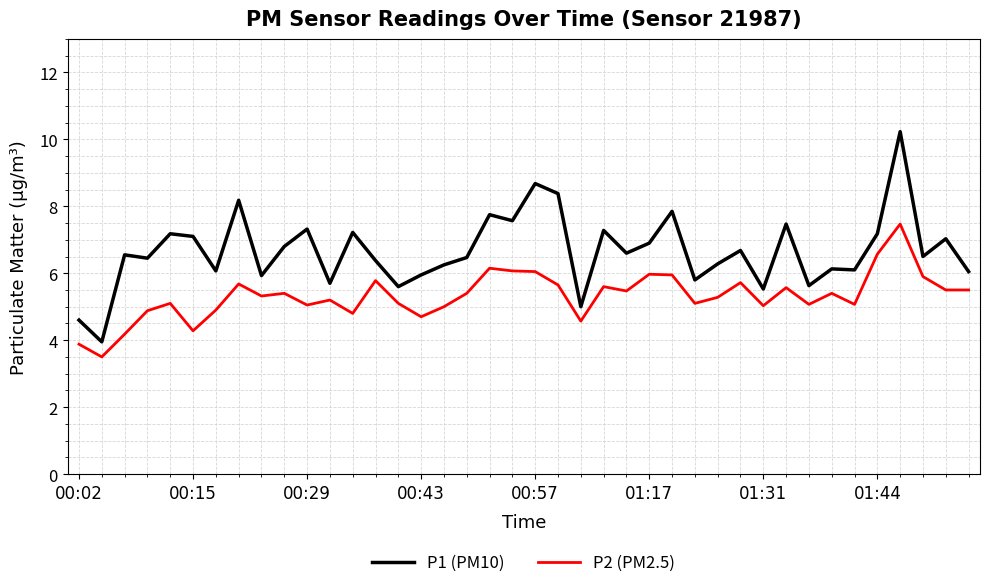

Which series has the widest spread of values?

P1 (PM10)